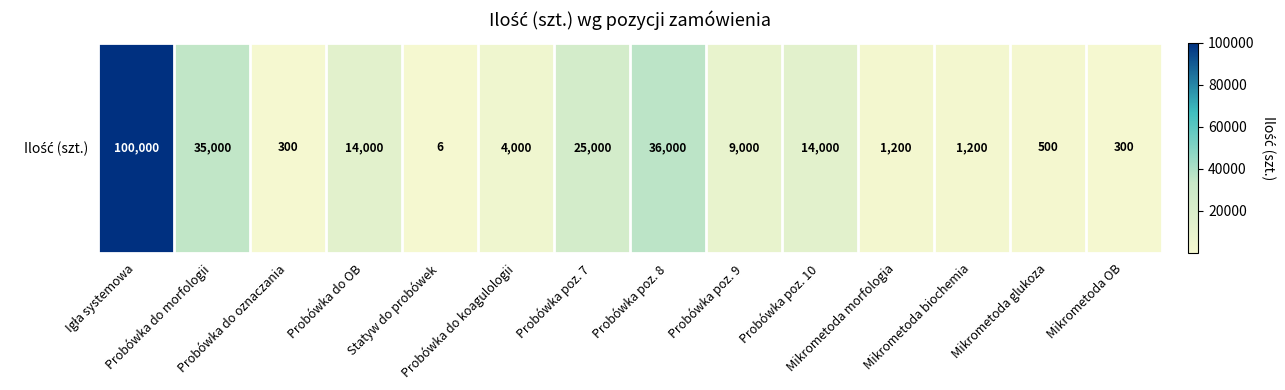

What is the sum of all values?

240506